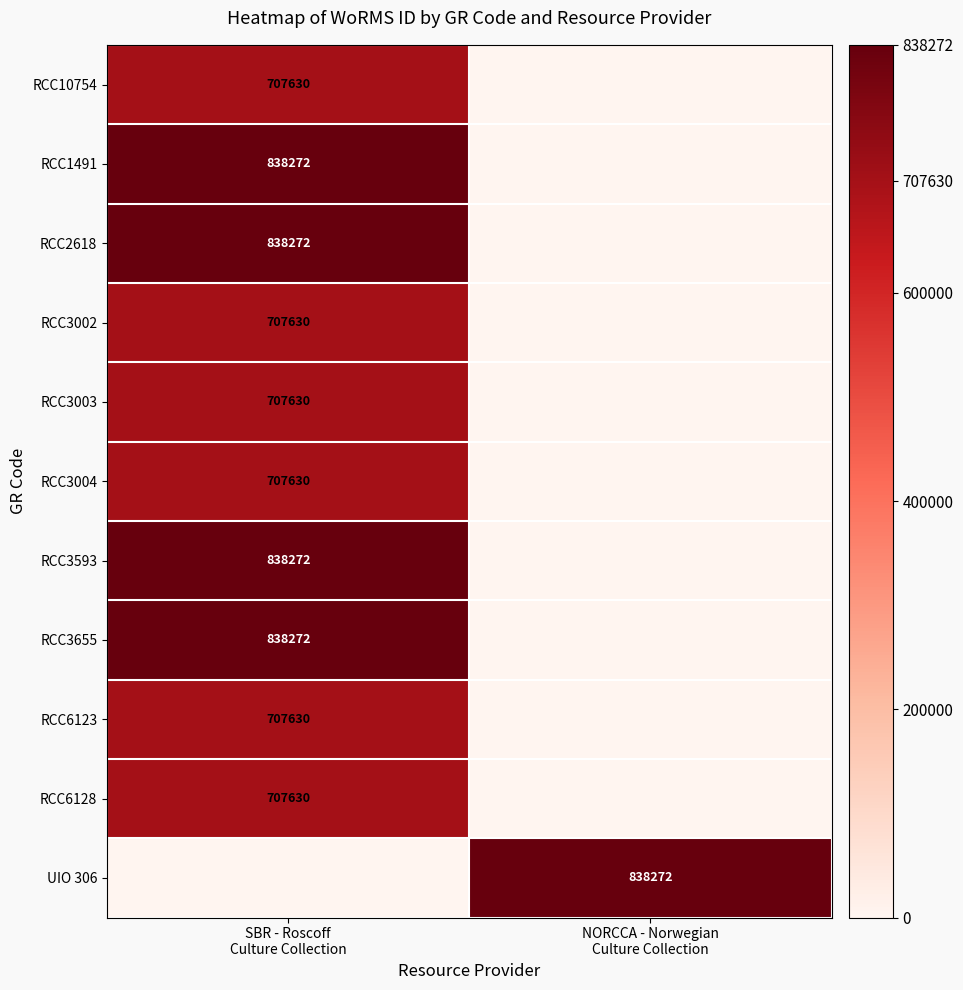

True or false: RCC3004 has a value of 224013 at SBR - Roscoff Culture Collection.

False